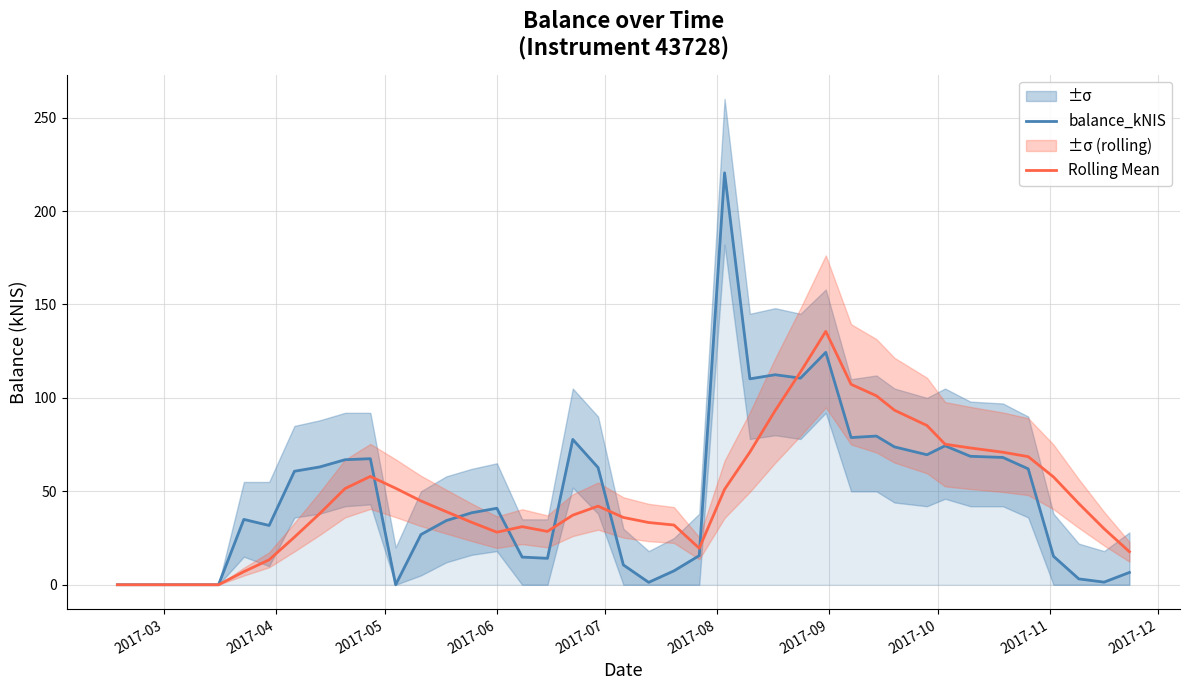

What is the highest value of the Rolling Mean series?

135.6